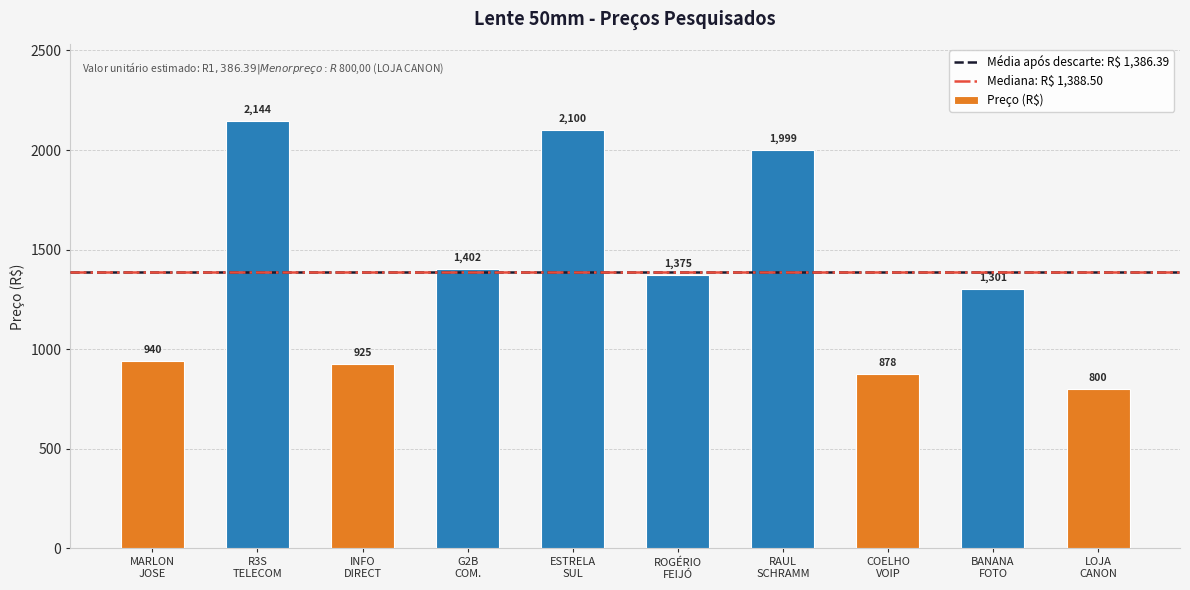

What is the value of the 5th bar from the left?

2100.0